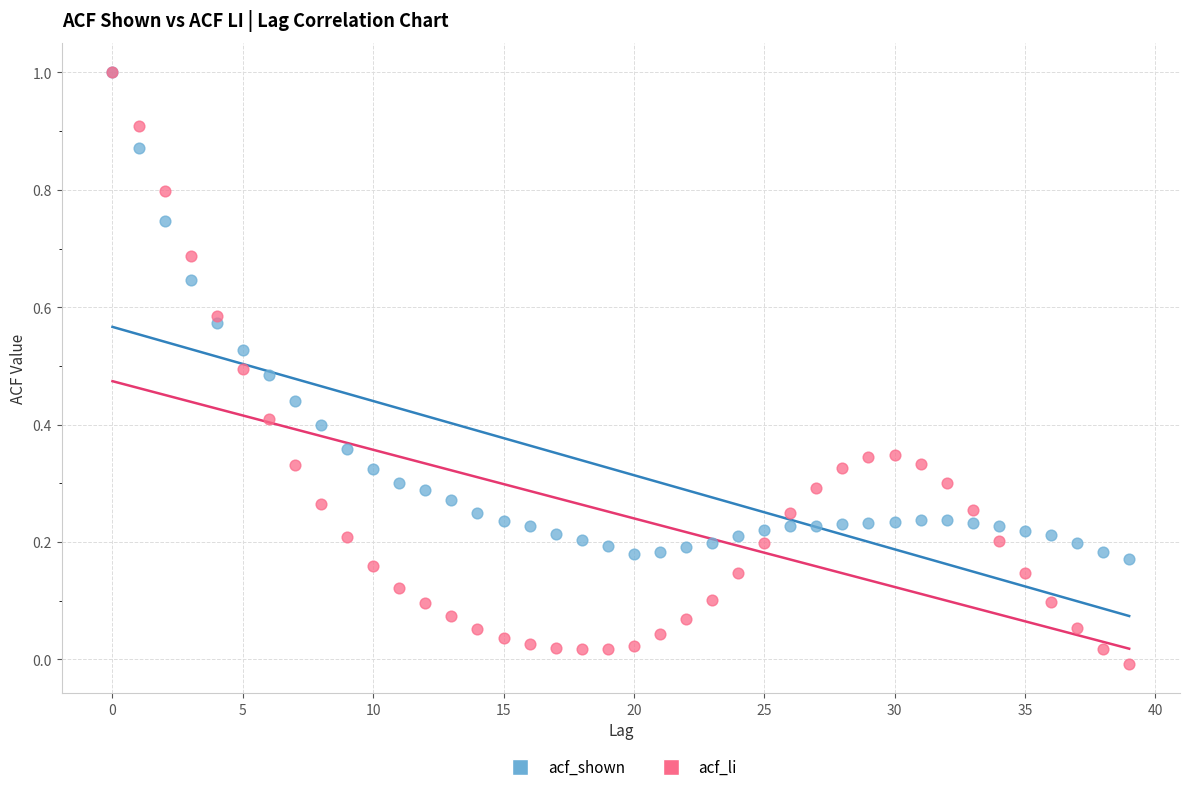

What are all the series names shown in the legend?

acf_shown, acf_li